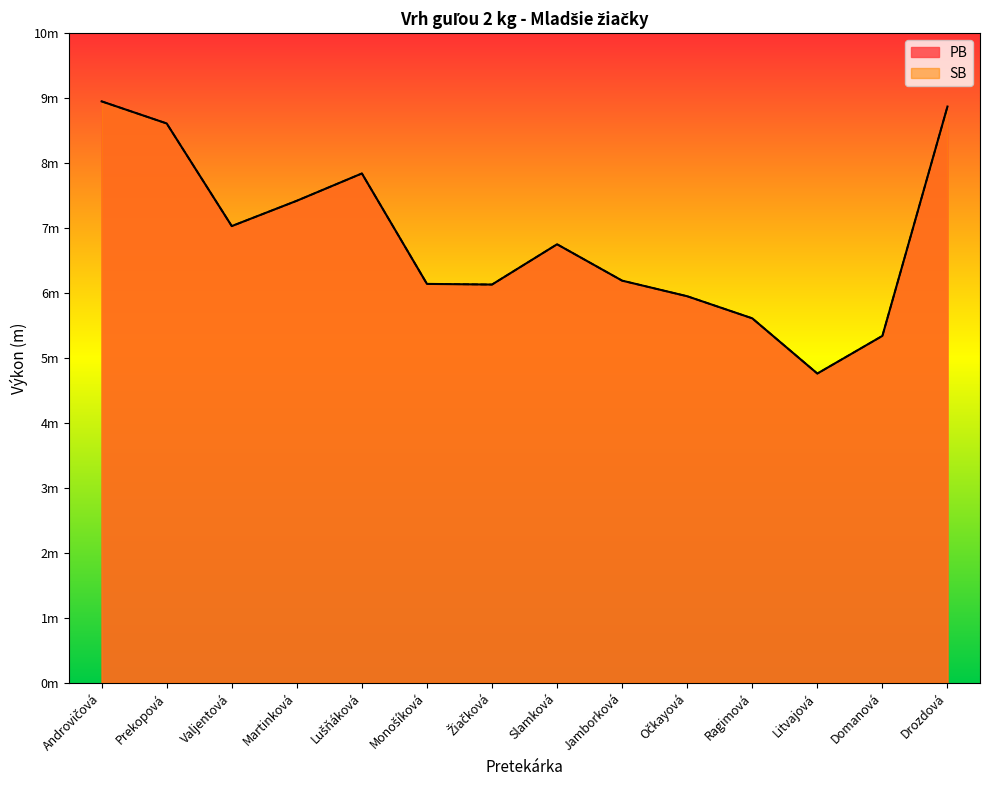

At how many categories does at least one series exceed 6?

10